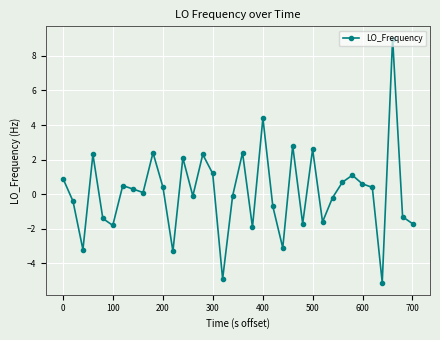

What is the smallest value displayed?

-5.1